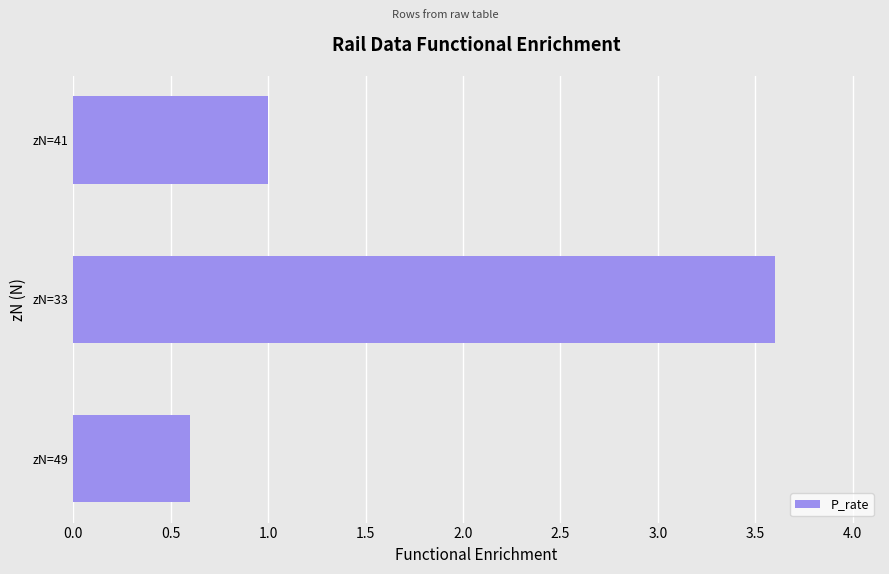

Is it true that the value at zN=33 is 2.0?

False